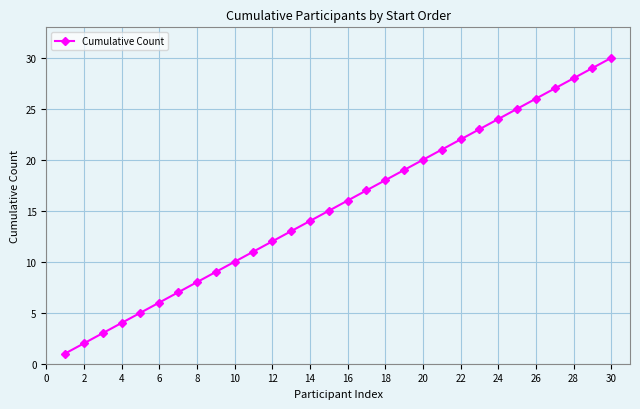

What is the difference between the maximum and minimum values?

29